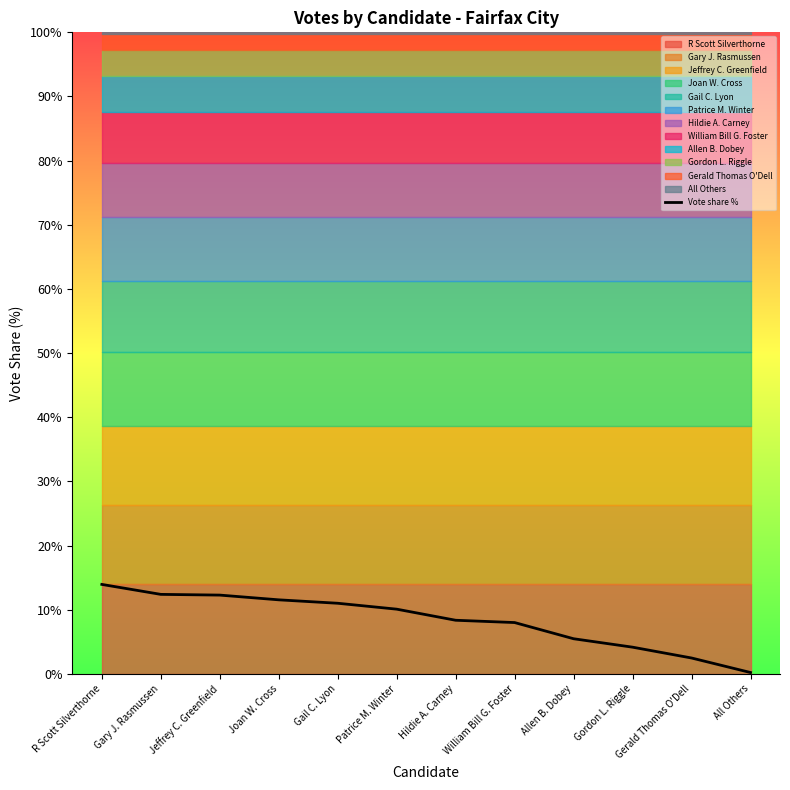

Which has a higher value, Patrice M. Winter or Joan W. Cross?

Joan W. Cross